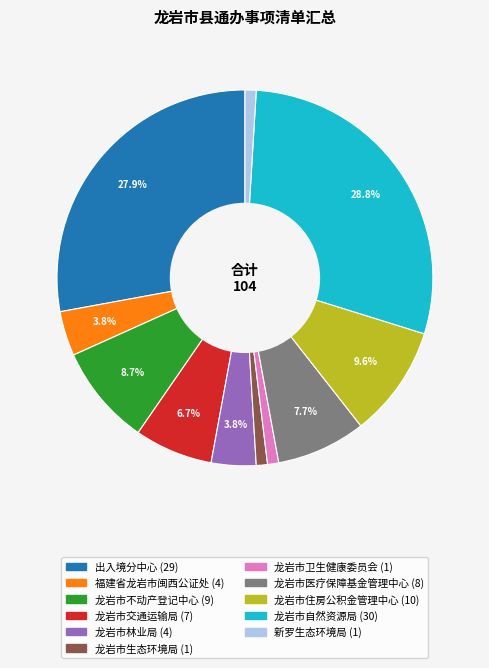

How many slices are in this pie chart?

11